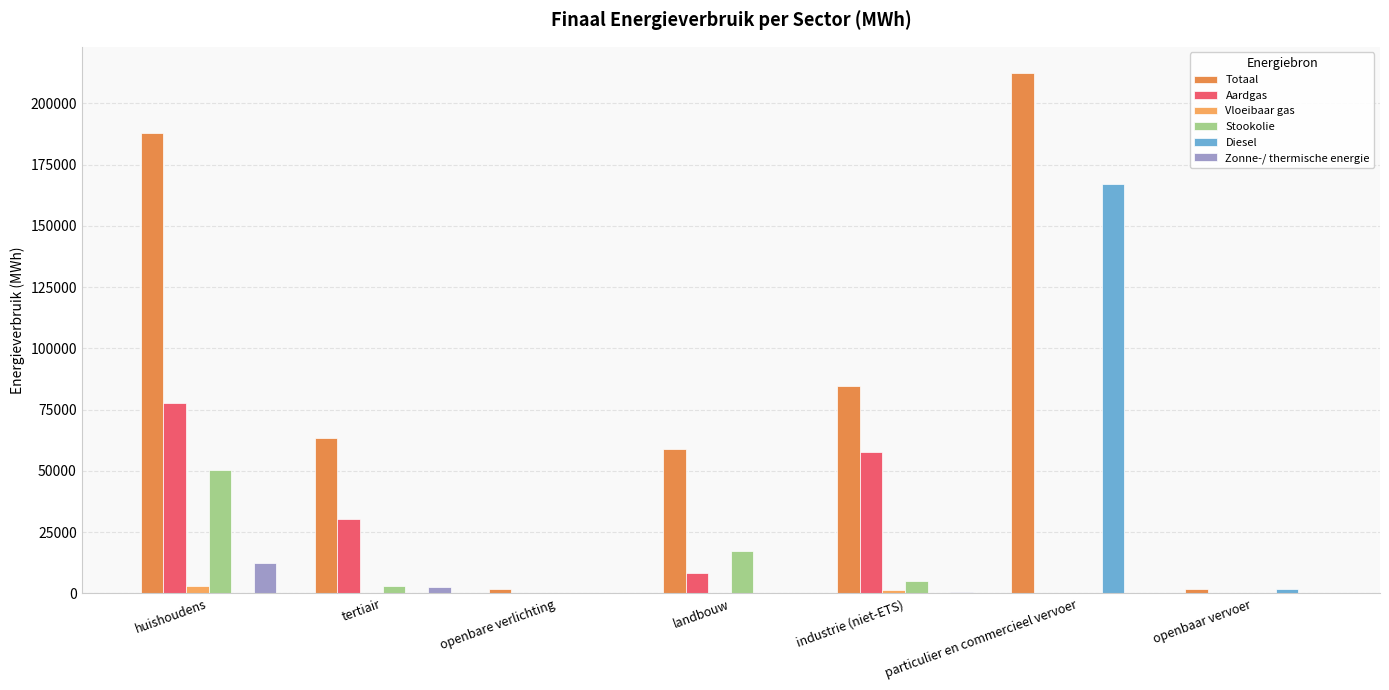

What is the difference between the highest and lowest values at huishoudens?

187858.2